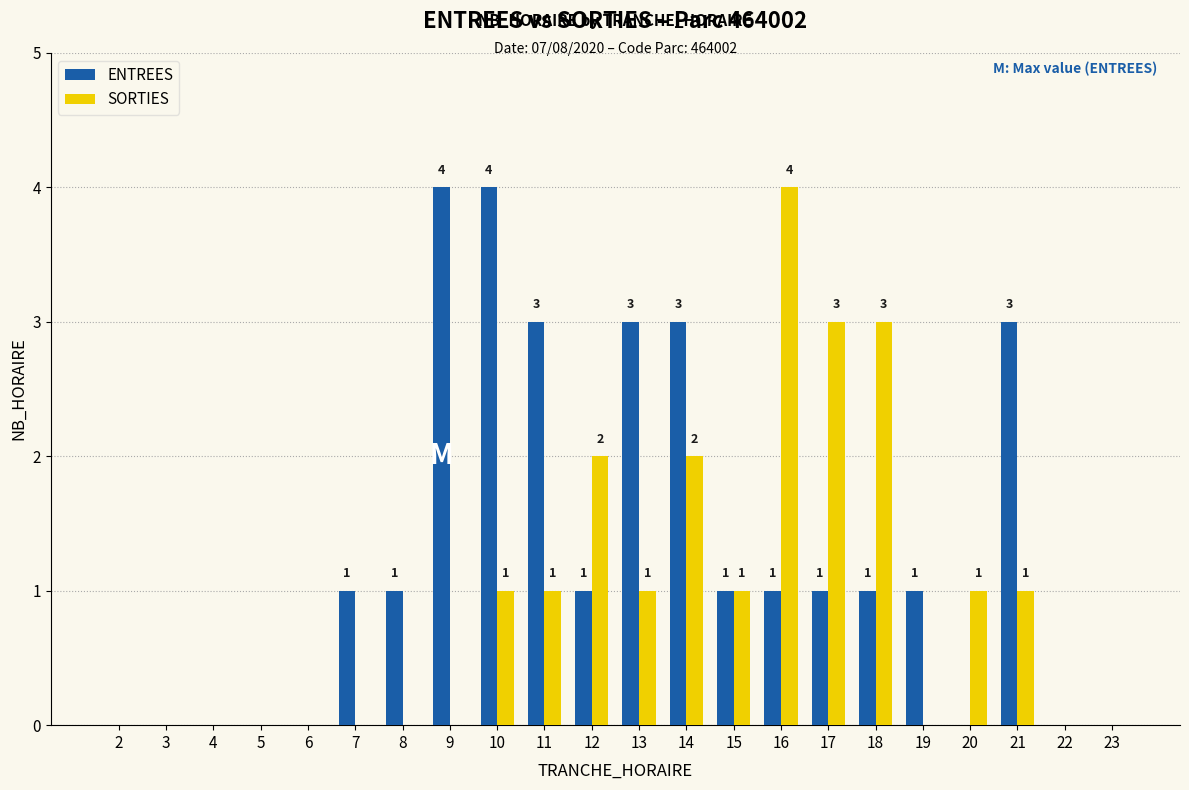

Reading right to left, what are all the values shown in this chart?

ENTREES: 23=0	22=0	21=3	20=0	19=1	18=1	17=1	16=1	15=1	14=3	13=3	12=1	11=3	10=4	9=4	8=1	7=1	6=0	5=0	4=0	3=0	2=0
SORTIES: 23=0	22=0	21=1	20=1	19=0	18=3	17=3	16=4	15=1	14=2	13=1	12=2	11=1	10=1	9=0	8=0	7=0	6=0	5=0	4=0	3=0	2=0